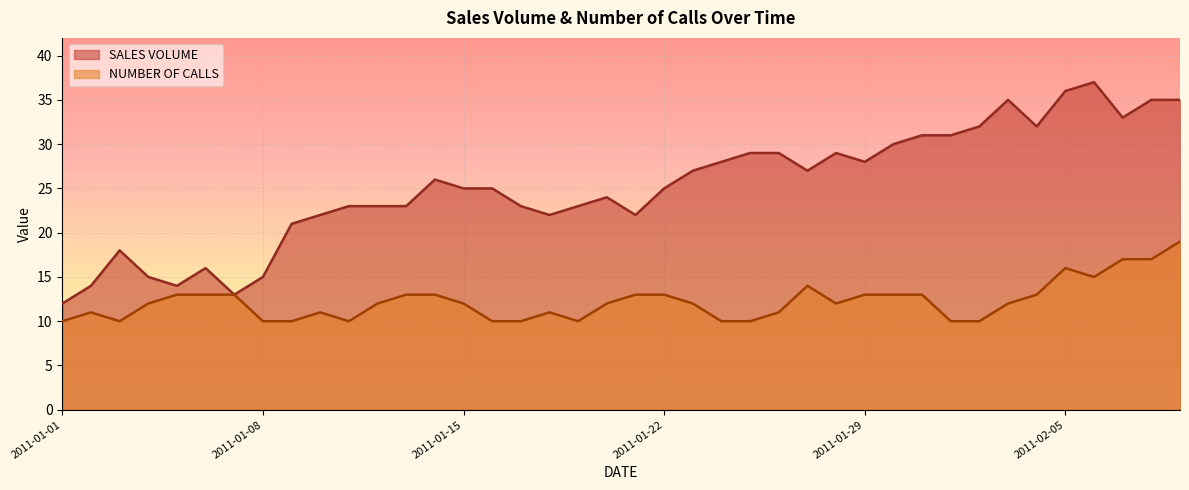

How many categories are shown in the chart?

40